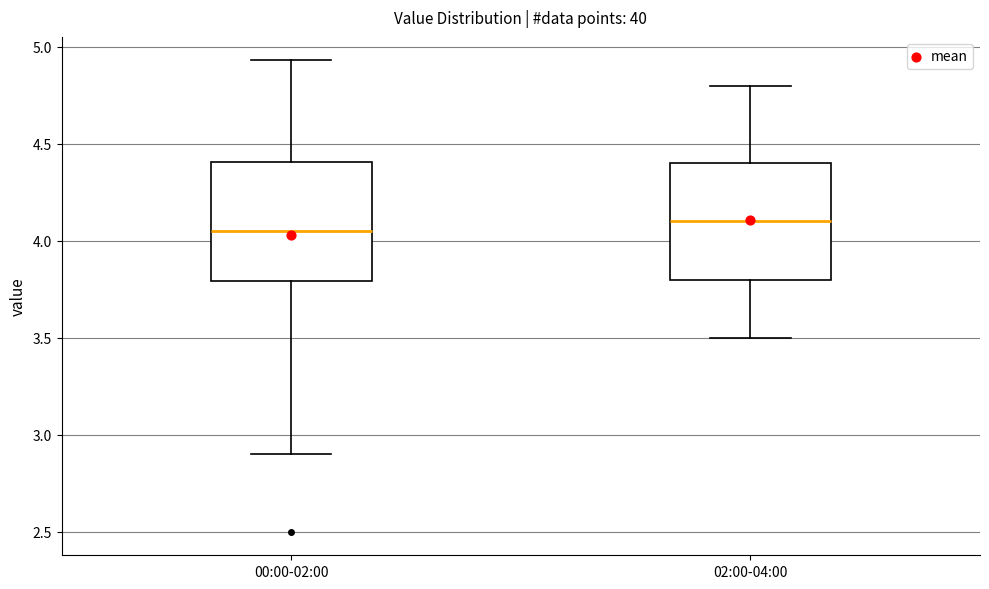

Reading left to right, read every box against the y-axis: the position of its median line, the range the box covers, and the ends of its whiskers. The values are not printed on the chart, so give them approximately, as read against the axis.

00:00-02:00: median 4.05, box 3.80 to 4.40, whiskers 2.90 to 4.95
02:00-04:00: median 4.10, box 3.80 to 4.40, whiskers 3.50 to 4.80